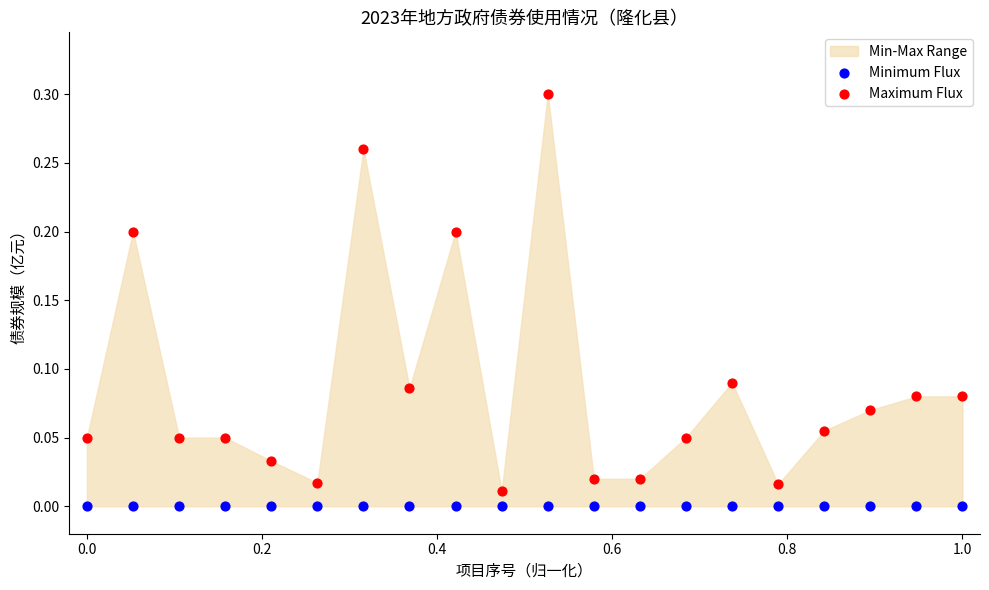

Count the number of points in this scatter plot.

40